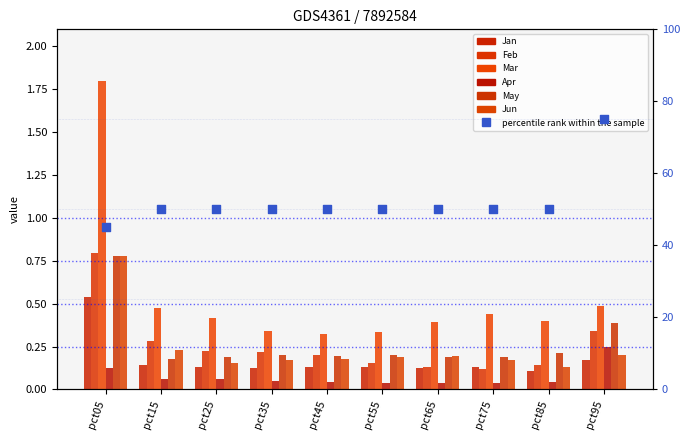

Which series has the widest spread of Y values?

Mar